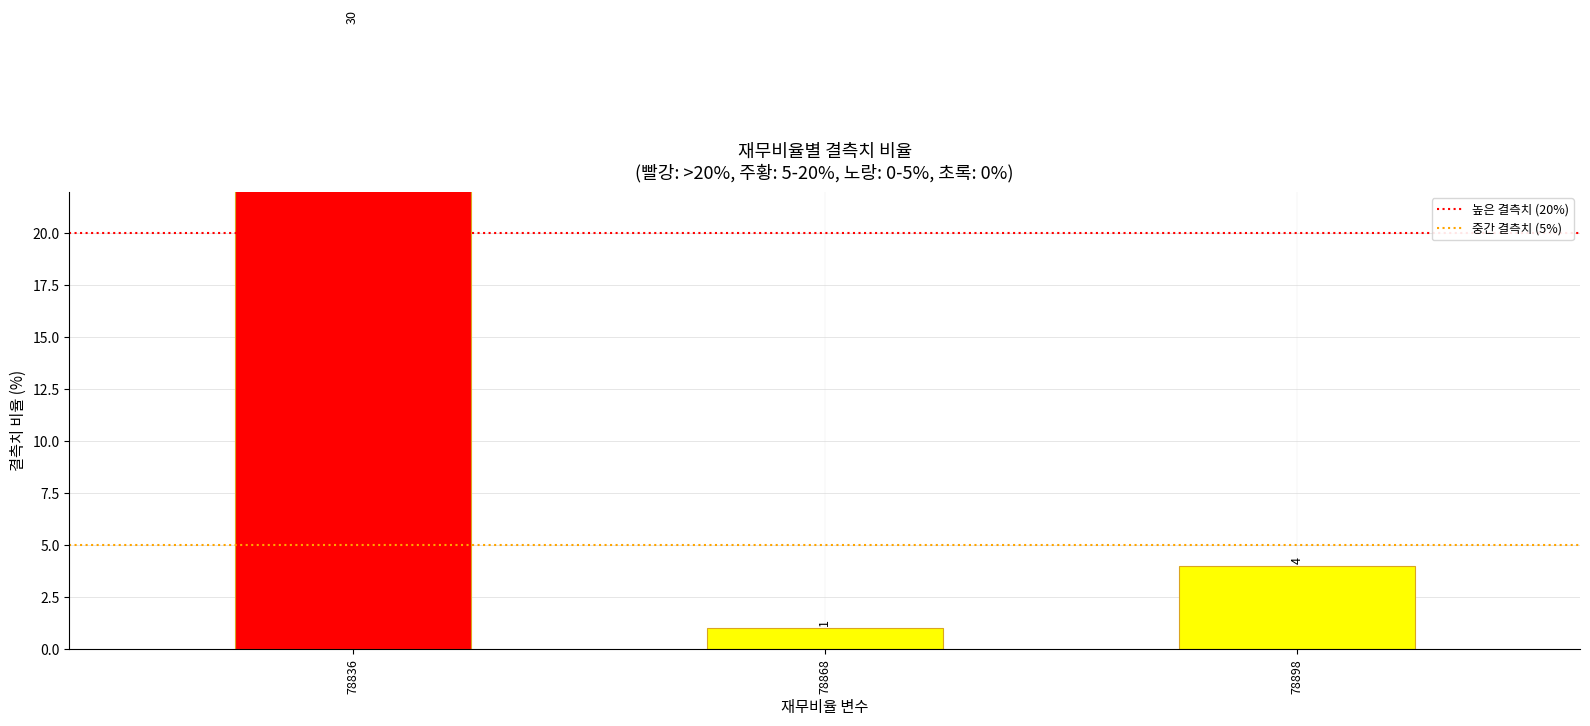

Reading left to right, extract all data points from this chart.

30	1	4